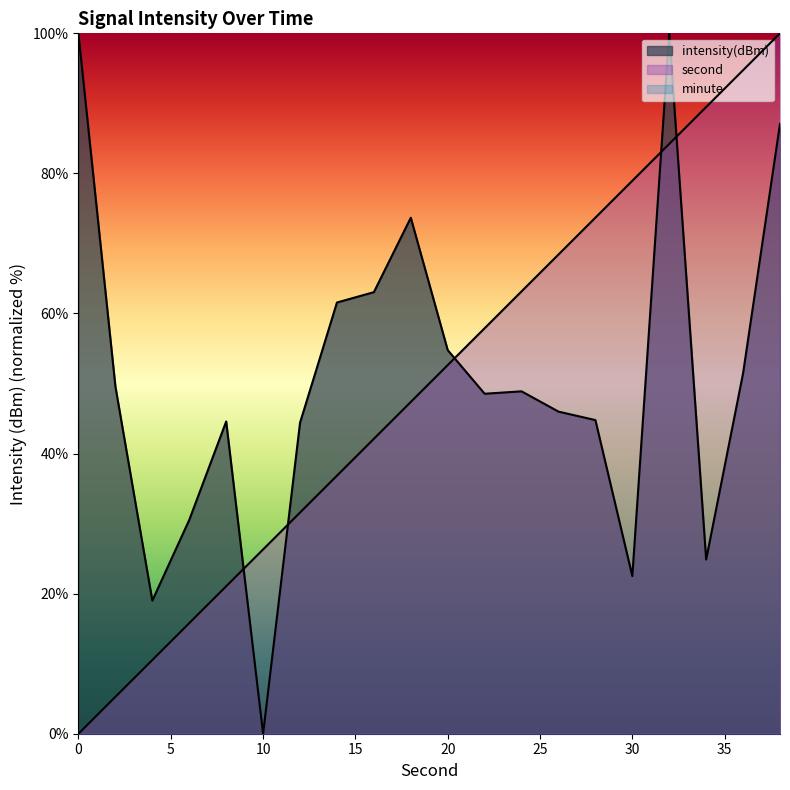

What is the approximate value of second at 18?

47.4